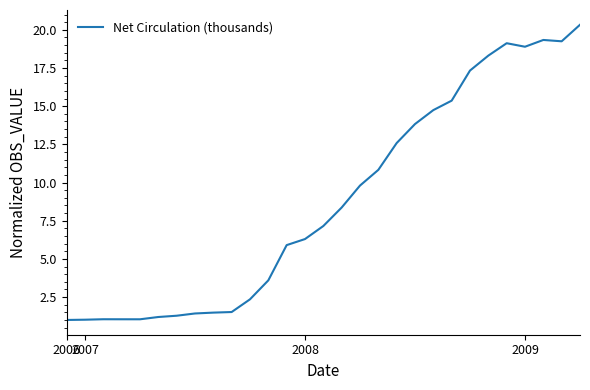

What is the minimum value shown in the chart?

1.0